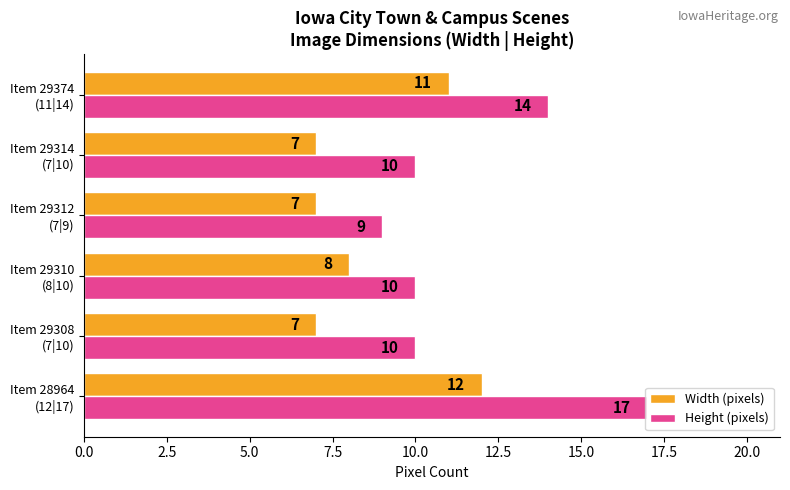

List the series in order of their overall mean, lowest first.

Width (pixels), Height (pixels)